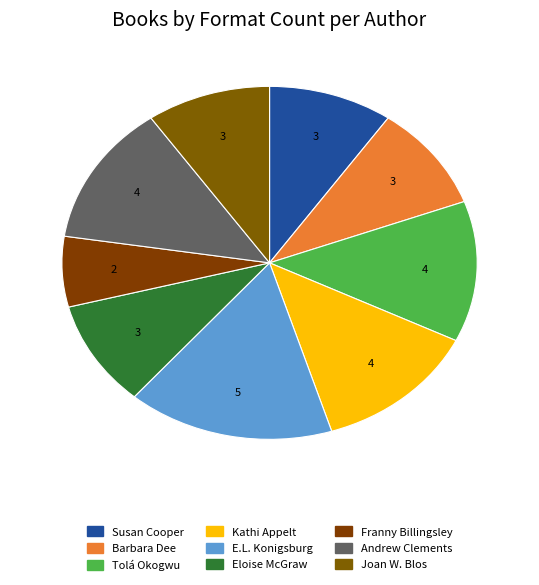

Count the number of slices in the pie.

9